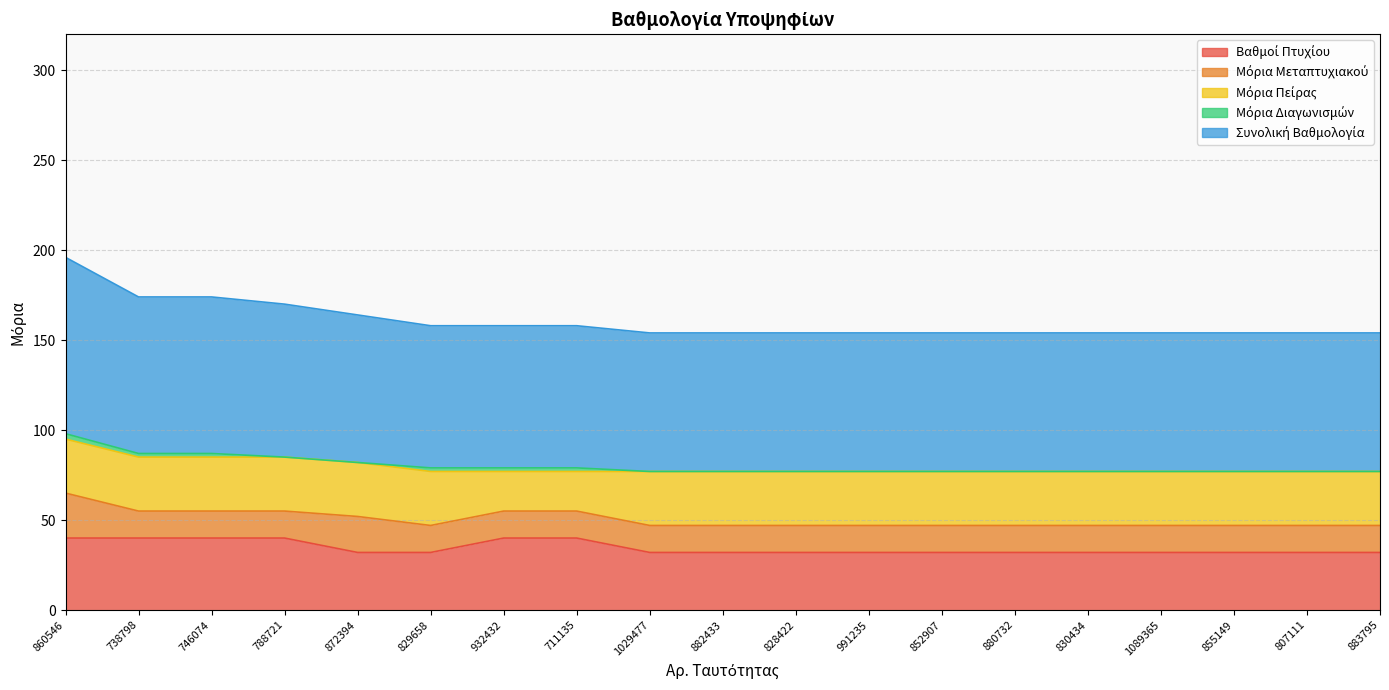

Between 872394 and 855149, which is larger?

872394